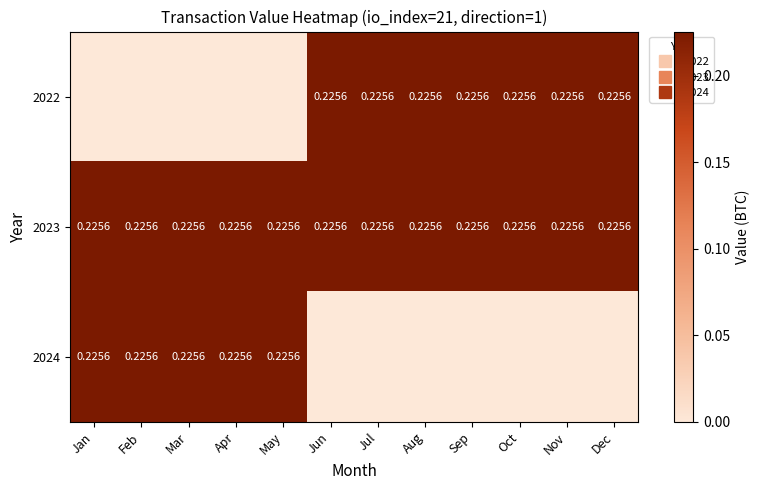

What is the difference between the 2022 values at Mar and Jun?

0.2